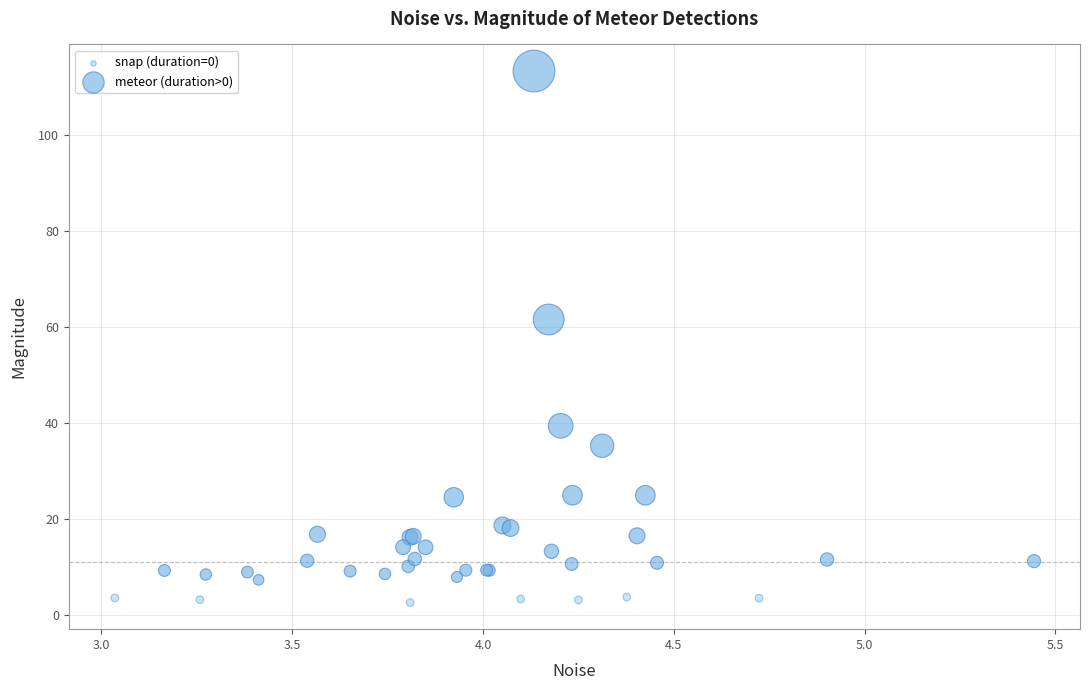

Which series contains the highest Y value?

meteor (duration>0)